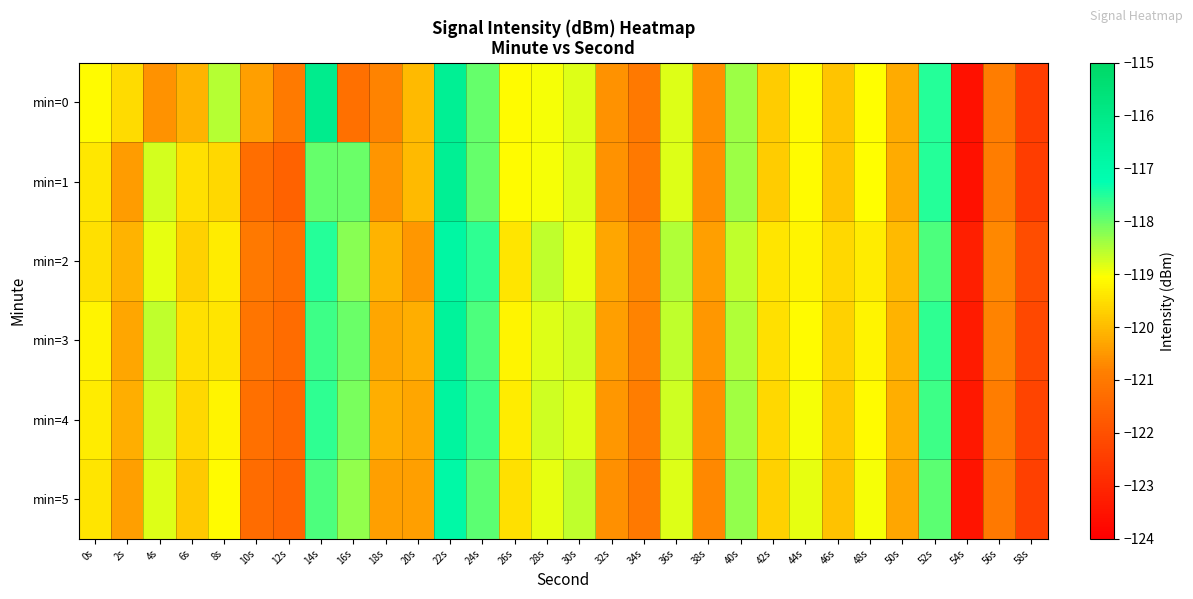

Reading left to right, list all the values displayed in this chart.

min=0: 0s=-119.1	2s=-119.5	4s=-120.6	6s=-120.1	8s=-118.5	10s=-120.4	12s=-120.9	14s=-116.2	16s=-121.2	18s=-120.8	20s=-120.0	22s=-116.4	24s=-118.0	26s=-119.1	28s=-119.0	30s=-118.8	32s=-120.6	34s=-121.0	36s=-118.8	38s=-120.6	40s=-118.4	42s=-119.8	44s=-119.1	46s=-119.9	48s=-119.1	50s=-120.2	52s=-117.5	54s=-123.6	56s=-120.9	58s=-122.5
min=1: 0s=-119.4	2s=-120.4	4s=-118.7	6s=-119.5	8s=-119.6	10s=-121.3	12s=-121.5	14s=-118.0	16s=-118.0	18s=-120.5	20s=-120.0	22s=-116.4	24s=-118.0	26s=-119.1	28s=-119.0	30s=-118.8	32s=-120.6	34s=-121.0	36s=-118.8	38s=-120.6	40s=-118.4	42s=-119.8	44s=-119.1	46s=-119.9	48s=-119.1	50s=-120.2	52s=-117.5	54s=-123.6	56s=-120.9	58s=-122.5
min=2: 0s=-119.5	2s=-120.1	4s=-118.9	6s=-119.7	8s=-119.3	10s=-121.0	12s=-121.2	14s=-117.5	16s=-118.2	18s=-120.1	20s=-120.5	22s=-116.8	24s=-117.6	26s=-119.4	28s=-118.6	30s=-118.9	32s=-120.3	34s=-120.7	36s=-118.5	38s=-120.4	40s=-118.6	42s=-119.4	44s=-119.2	46s=-119.6	48s=-119.3	50s=-120.0	52s=-117.8	54s=-123.2	56s=-120.7	58s=-122.1
min=3: 0s=-119.2	2s=-120.3	4s=-118.6	6s=-119.5	8s=-119.4	10s=-121.1	12s=-121.3	14s=-117.7	16s=-118.0	18s=-120.3	20s=-120.2	22s=-116.6	24s=-117.8	26s=-119.2	28s=-118.8	30s=-118.7	32s=-120.4	34s=-120.8	36s=-118.6	38s=-120.5	40s=-118.5	42s=-119.5	44s=-119.1	46s=-119.7	48s=-119.2	50s=-120.1	52s=-117.6	54s=-123.3	56s=-120.8	58s=-122.2
min=4: 0s=-119.3	2s=-120.2	4s=-118.7	6s=-119.6	8s=-119.2	10s=-121.2	12s=-121.4	14s=-117.6	16s=-118.1	18s=-120.2	20s=-120.3	22s=-116.7	24s=-117.7	26s=-119.3	28s=-118.7	30s=-118.8	32s=-120.5	34s=-120.9	36s=-118.7	38s=-120.6	40s=-118.4	42s=-119.6	44s=-119.0	46s=-119.8	48s=-119.1	50s=-120.2	52s=-117.7	54s=-123.4	56s=-120.9	58s=-122.3
min=5: 0s=-119.4	2s=-120.4	4s=-118.8	6s=-119.8	8s=-119.1	10s=-121.3	12s=-121.5	14s=-117.8	16s=-118.3	18s=-120.4	20s=-120.4	22s=-116.9	24s=-117.9	26s=-119.5	28s=-118.9	30s=-118.6	32s=-120.6	34s=-121.0	36s=-118.8	38s=-120.7	40s=-118.3	42s=-119.7	44s=-118.9	46s=-119.9	48s=-119.0	50s=-120.3	52s=-117.9	54s=-123.5	56s=-121.0	58s=-122.4